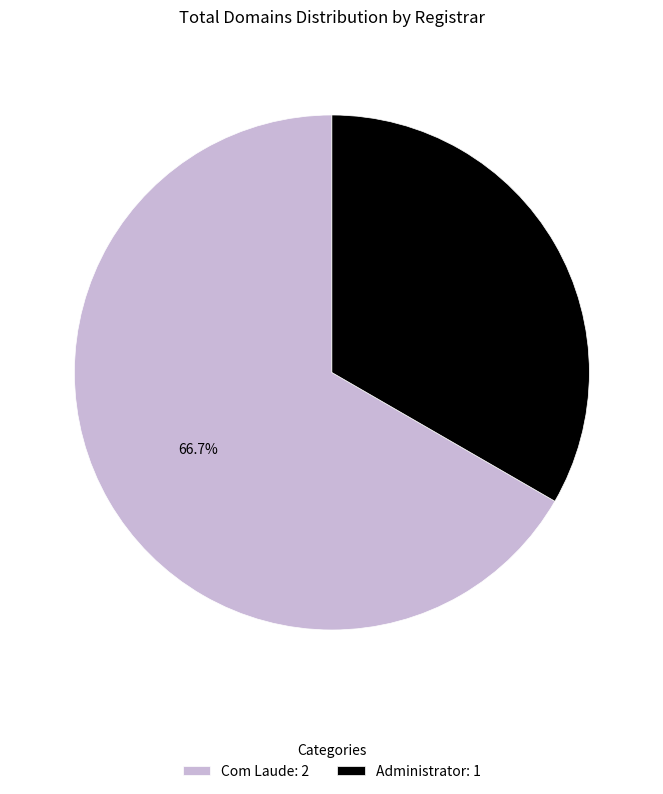

Is there a majority slice in this chart?

Yes